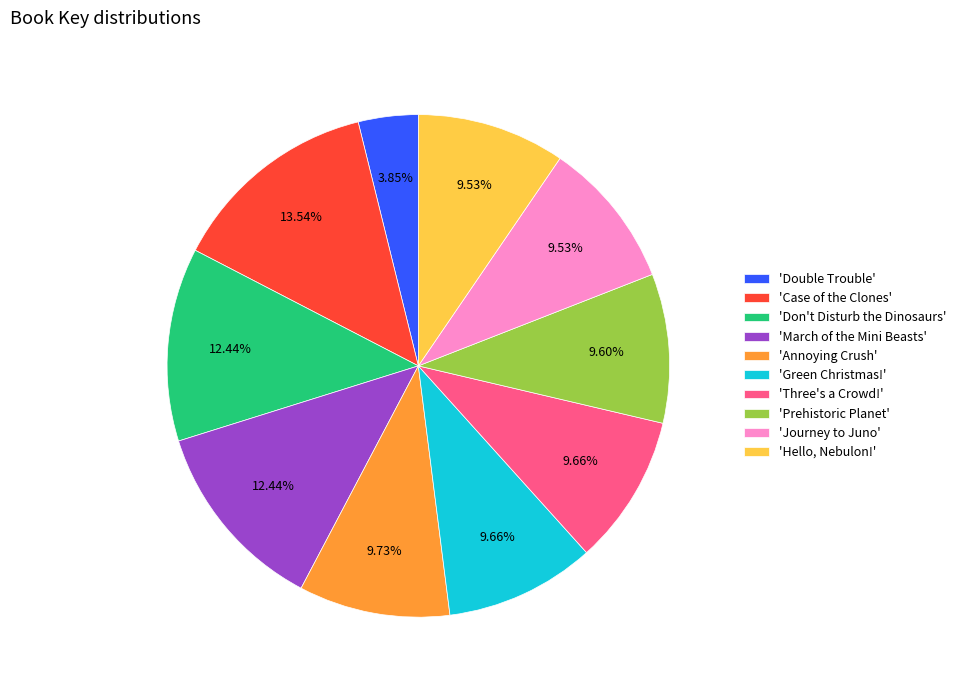

How many segments does this pie chart have?

10